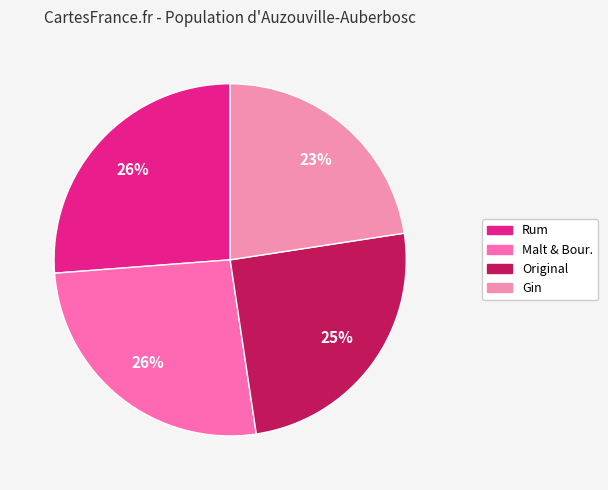

Count the number of slices in the pie.

4